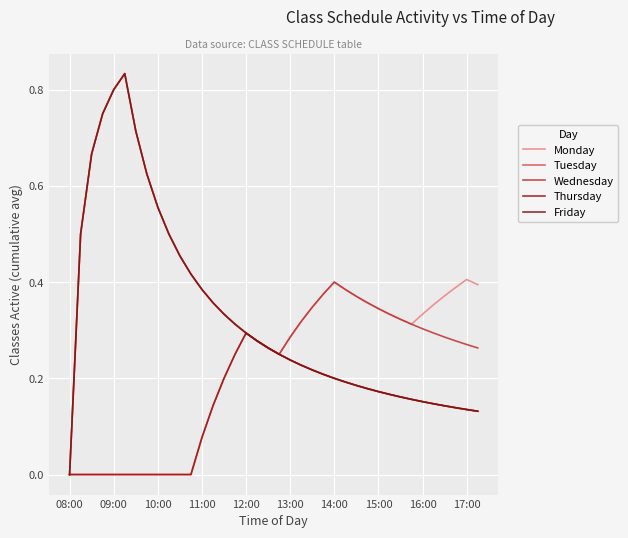

True or false: Friday and Tuesday cross at least once.

False